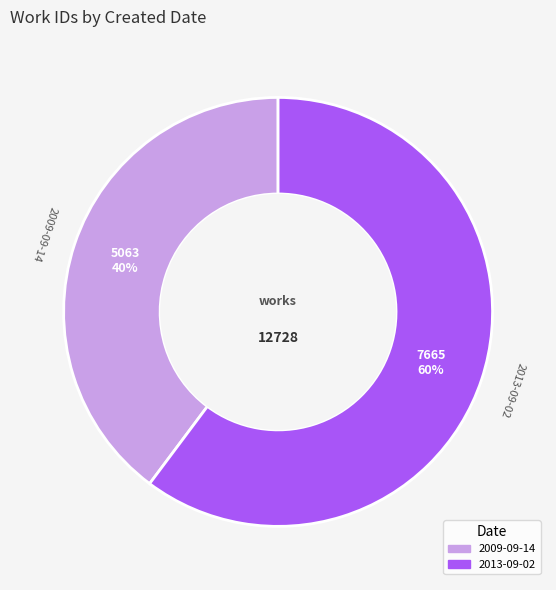

Do 2013-09-02 and 2009-09-14 together represent more than half of the pie?

Yes